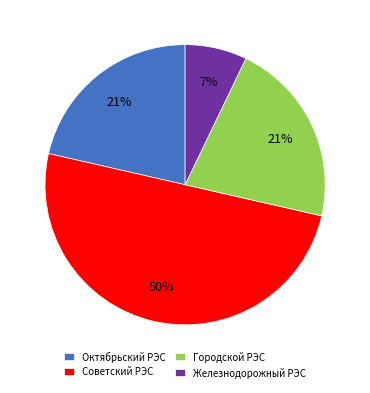

Which category has the smallest portion of the pie?

Железнодорожный РЭС